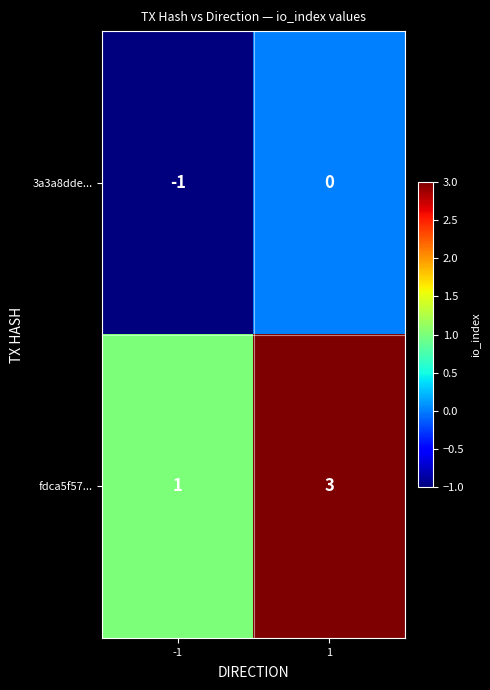

Reading left to right, what are all the values shown in this chart?

3a3a8dde...: -1	0
fdca5f57...: 1	3